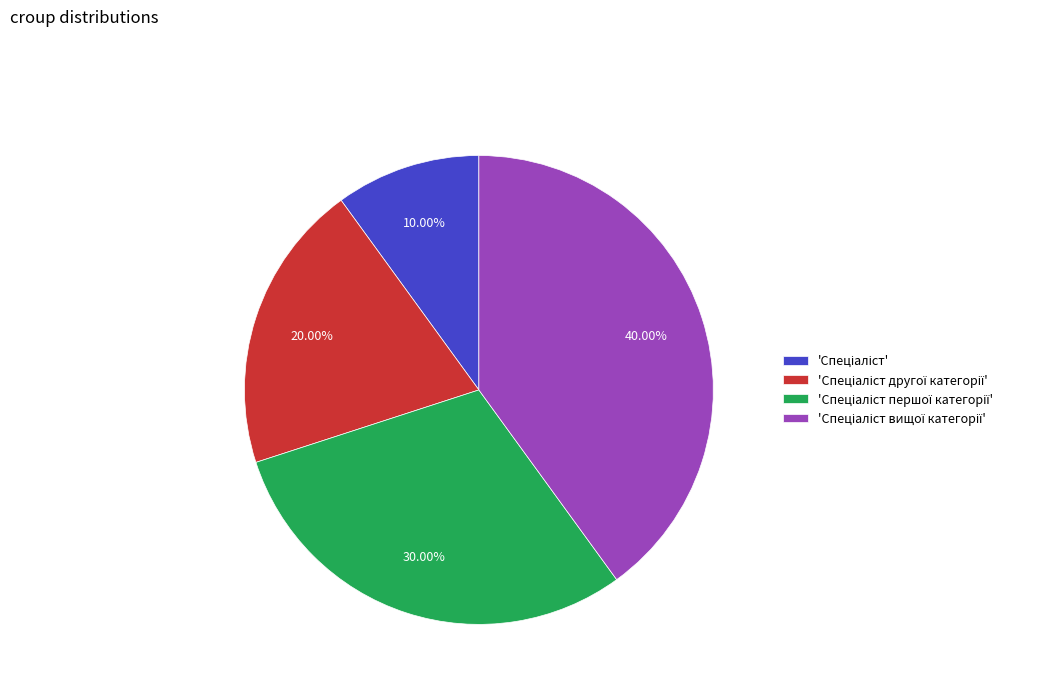

Is there any slice that represents more than half of the pie?

No